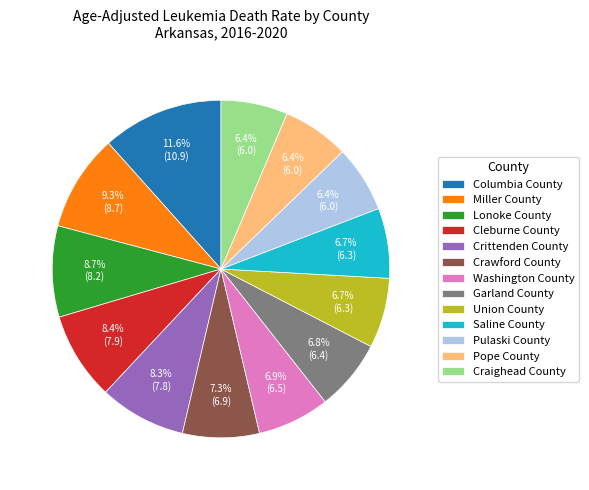

Count the number of slices in the pie.

13